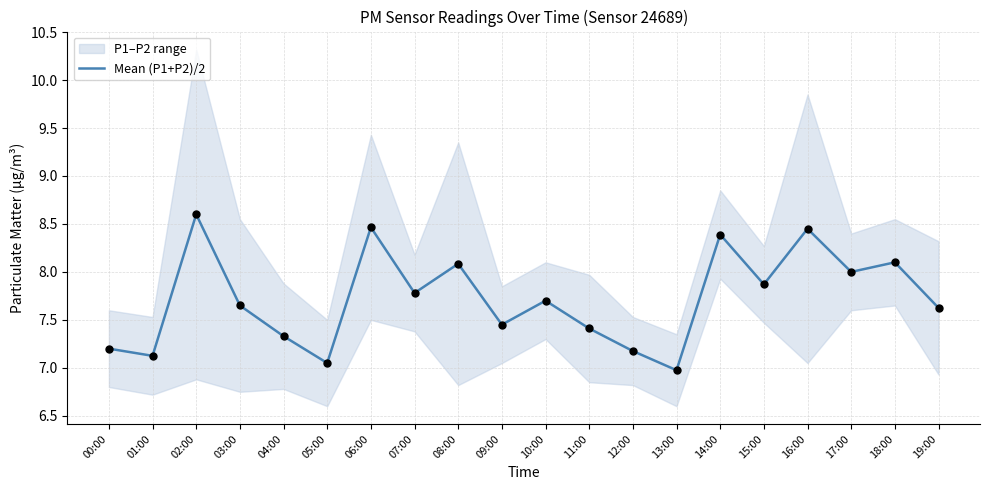

What is the ratio of the value at 08:00 to the value at 09:00?

1.1